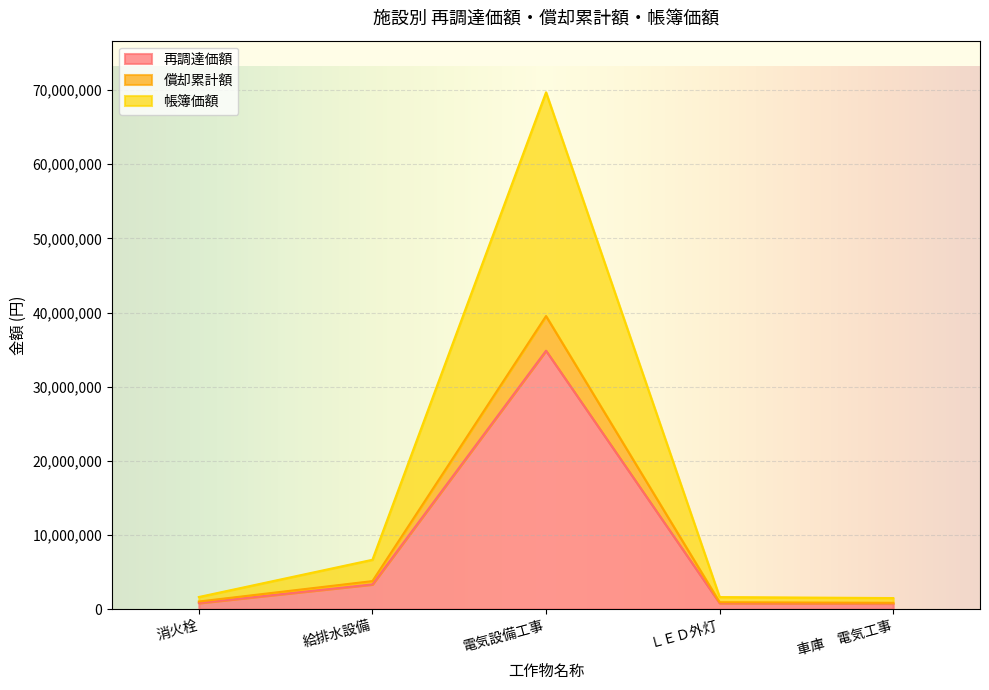

True or false: 償却累計額 and 帳簿価額 intersect in this chart.

False